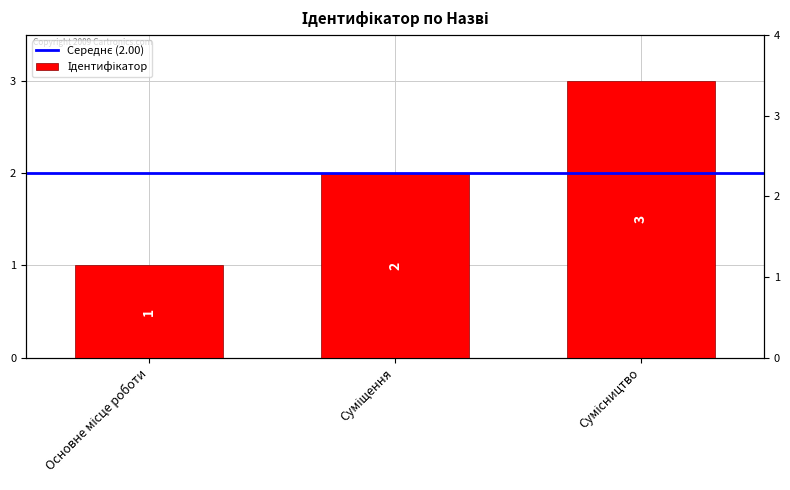

Reading left to right, what are all the values shown in this chart?

Основне місце роботи=1	Суміщення=2	Сумісництво=3